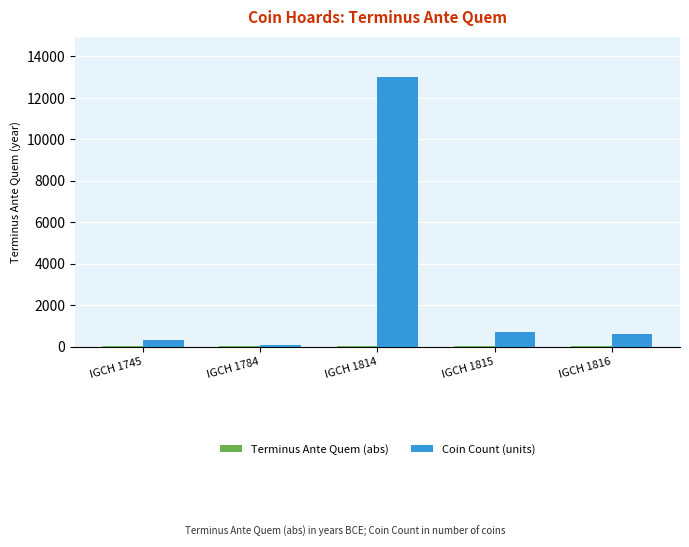

Which label corresponds to the largest value in the chart?

IGCH 1814